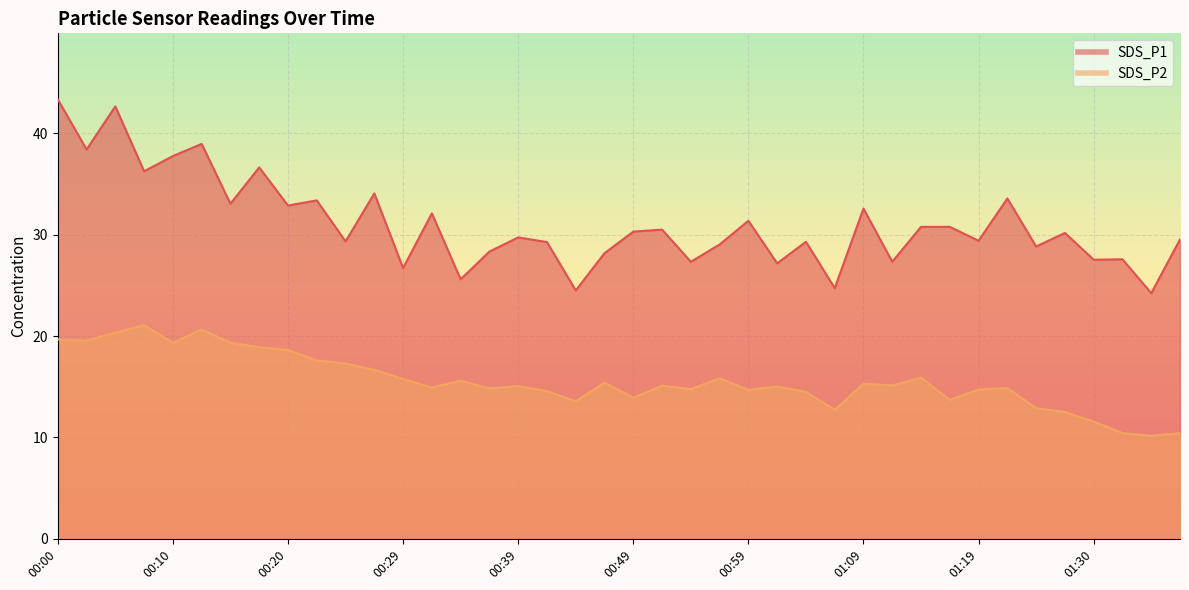

What is the difference between the maximum and minimum values in the SDS_P1 series?

19.1